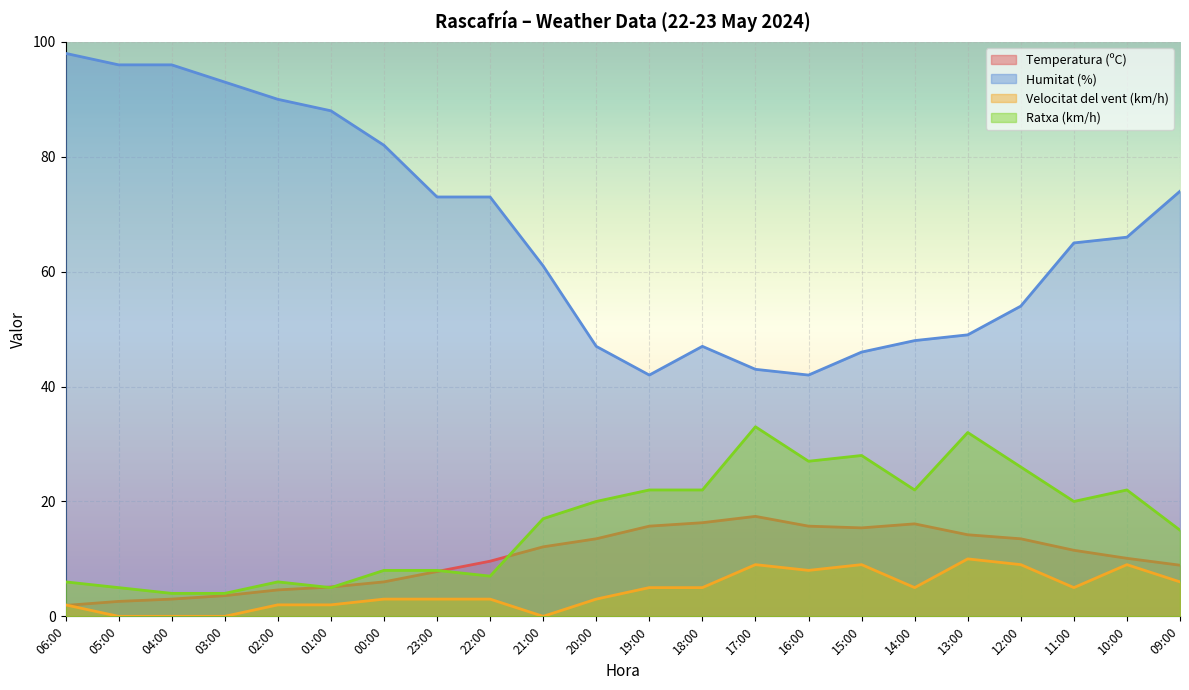

True or false: Ratxa (km/h) has more than 2 points higher than both neighbors.

True